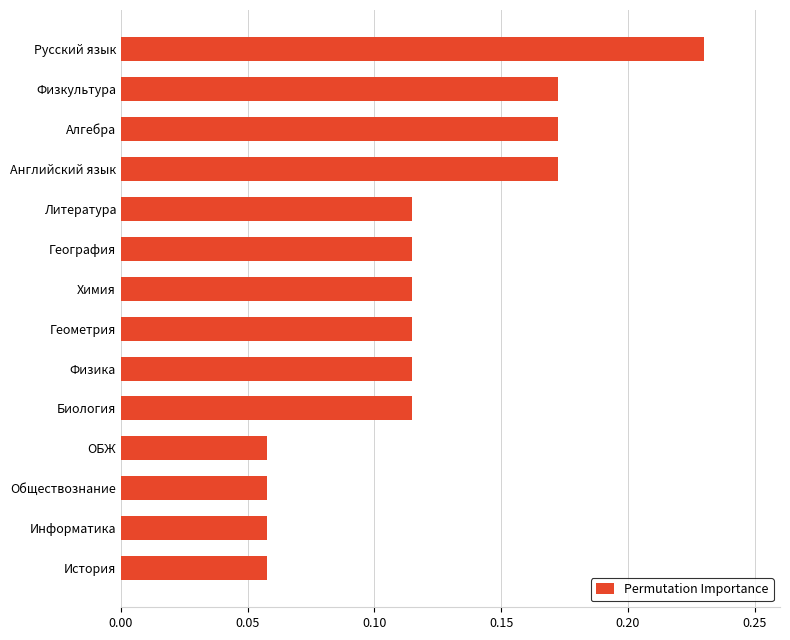

Which category has the highest value across all series?

Русский язык